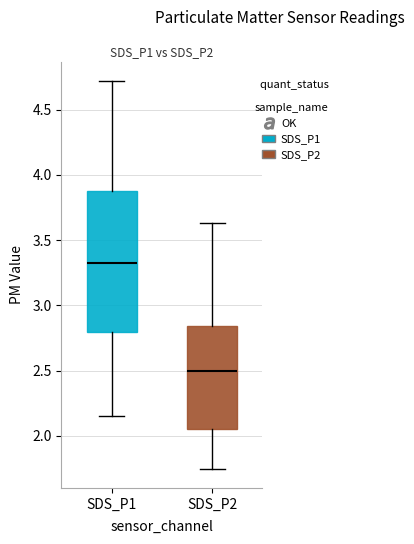

Where does the median line of the box for SDS_P1 sit on the y-axis? The values are not printed on the chart, so give them approximately, as read against the axis.

3.35